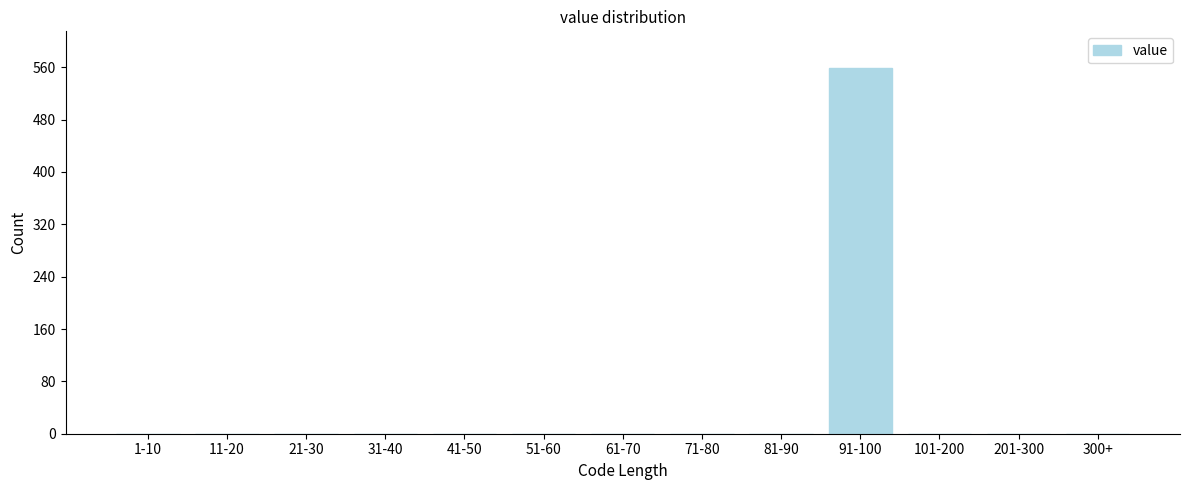

Reading left to right, transcribe all the data shown in this chart.

1-10=0	11-20=0	21-30=0	31-40=0	41-50=0	51-60=0	61-70=0	71-80=0	81-90=0	91-100=559	101-200=0	201-300=0	300+=0